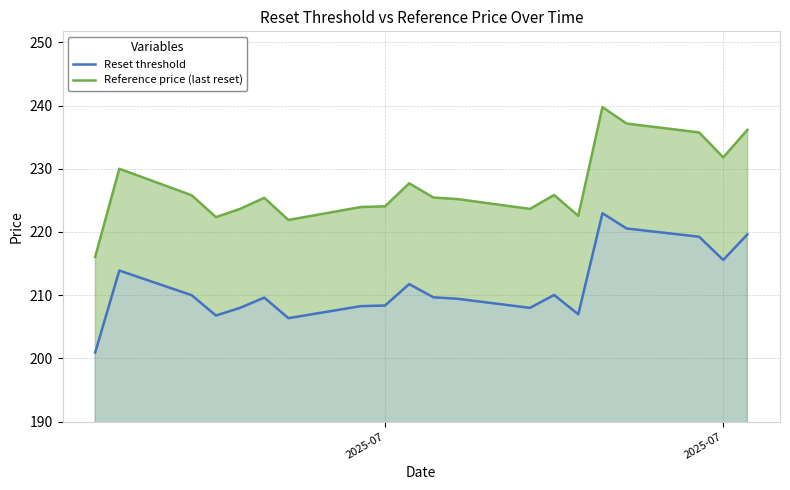

What is the sum of all Reference price (last reset) values?

4544.1